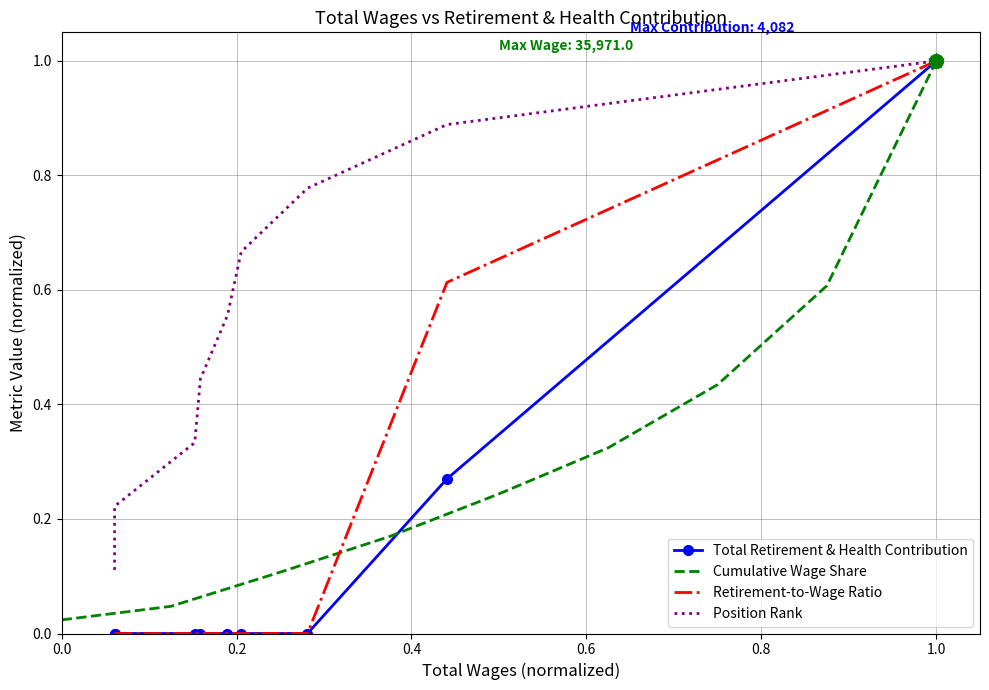

At which label does Cumulative Wage Share reach its peak?

1.0